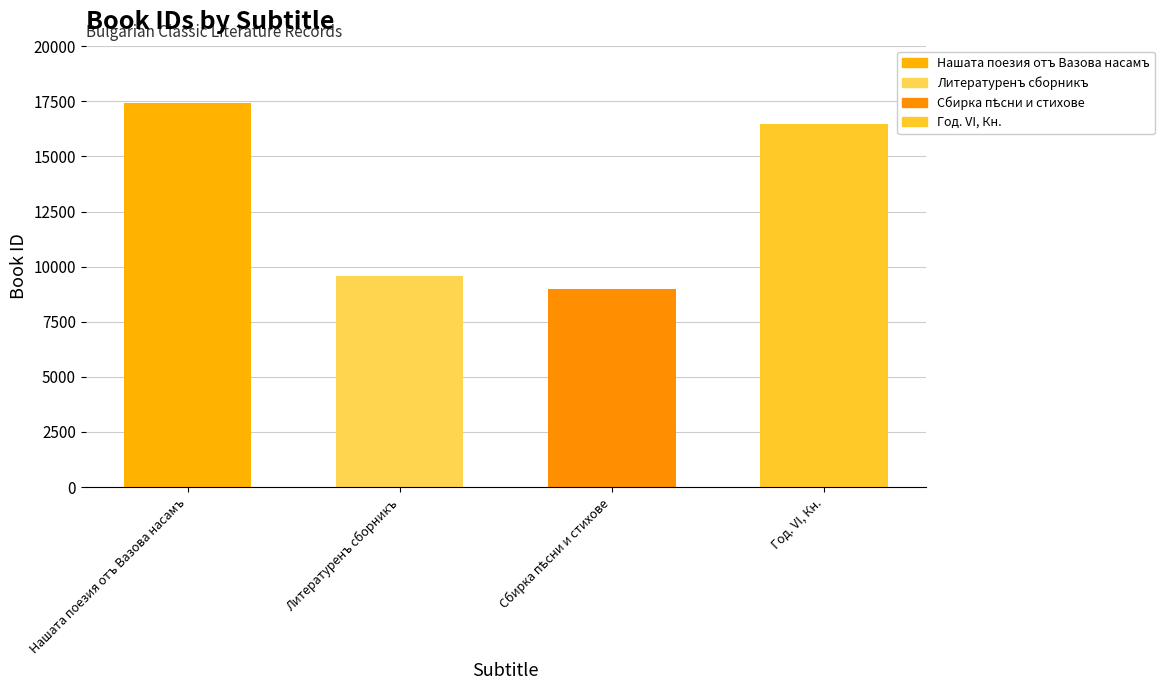

Reading right to left, extract all data points from this chart.

16488	8988	9587	17416